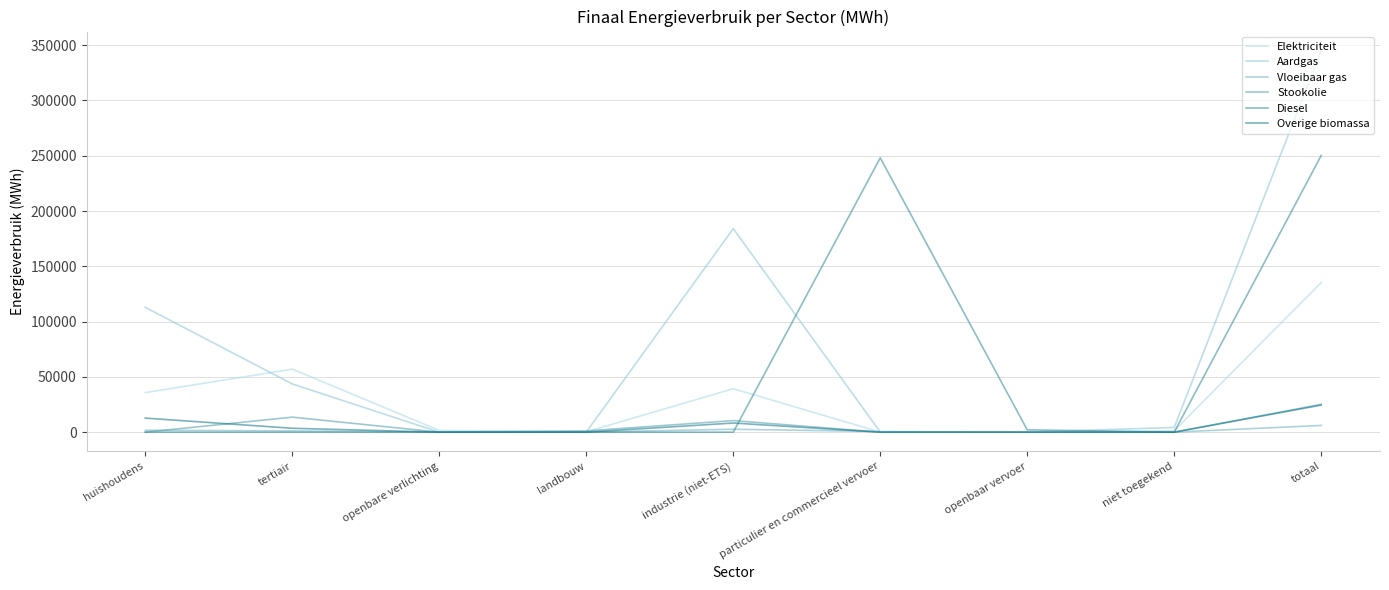

Which series has the largest range (max minus min)?

Aardgas